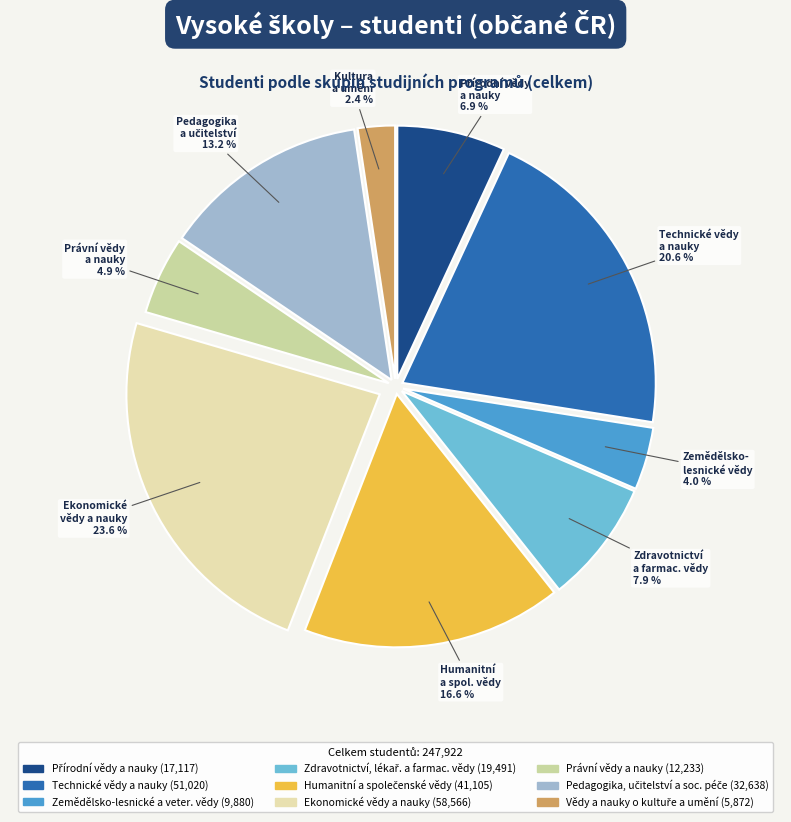

Is there a majority slice in this chart?

No